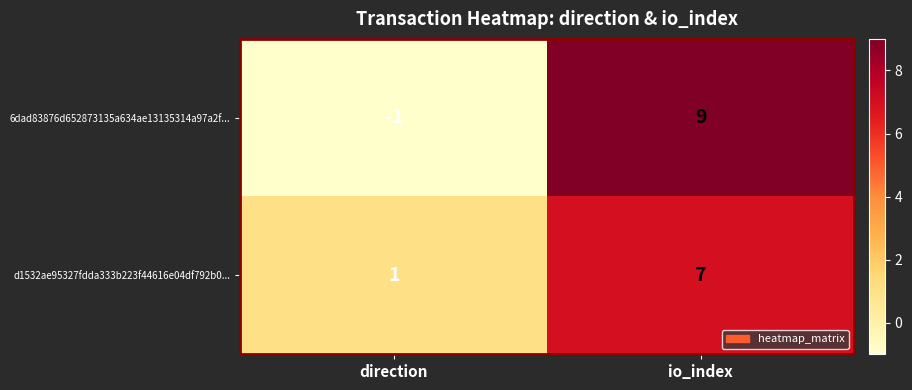

How many categories are shown in the chart?

2